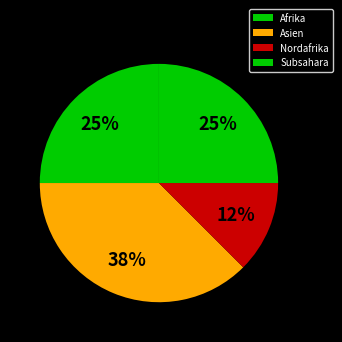

How many slices are in this pie chart?

4